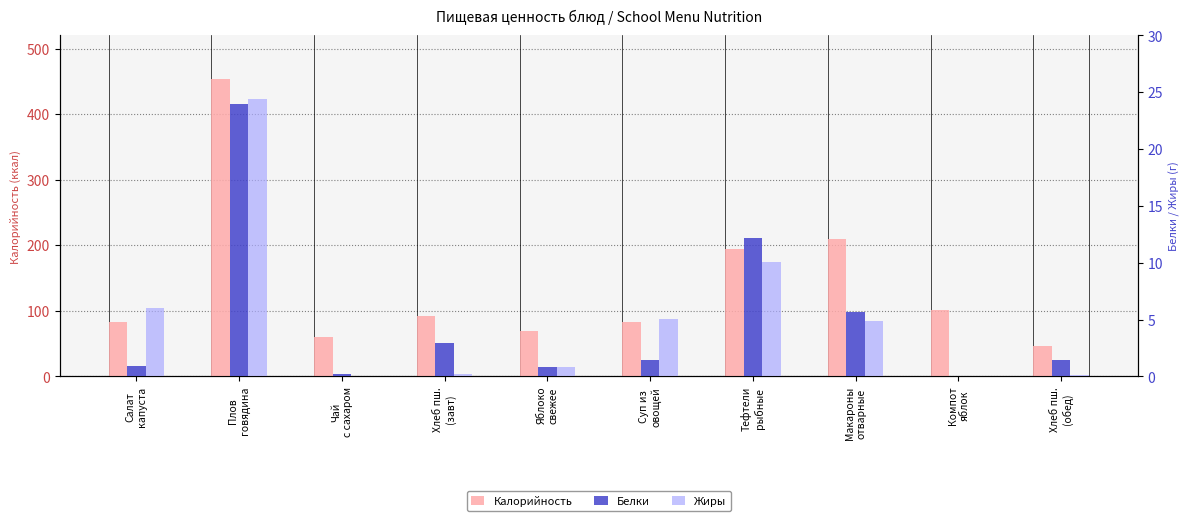

What is the difference between the maximum and minimum values in the Калорийность series?

407.2